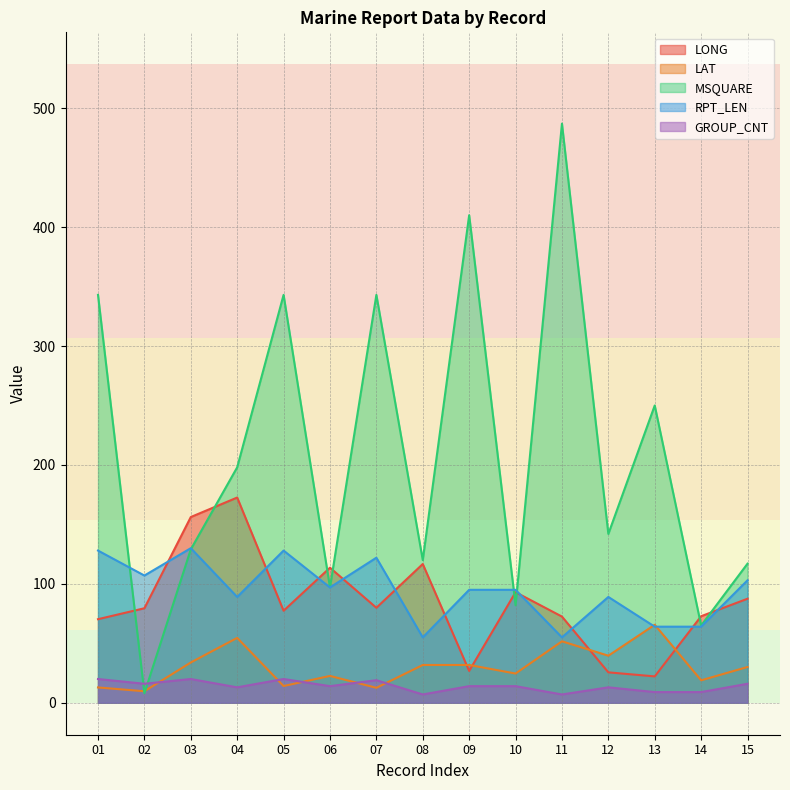

The MSQUARE series shows 82.0 at 10. True or false?

True